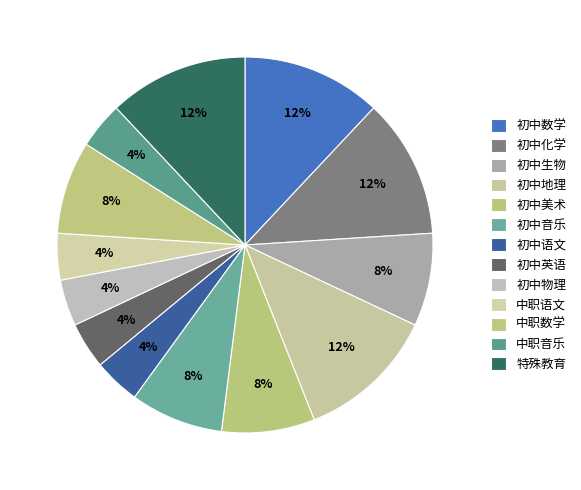

What percentage do 初中语文 and 初中美术 together represent?

12.0%